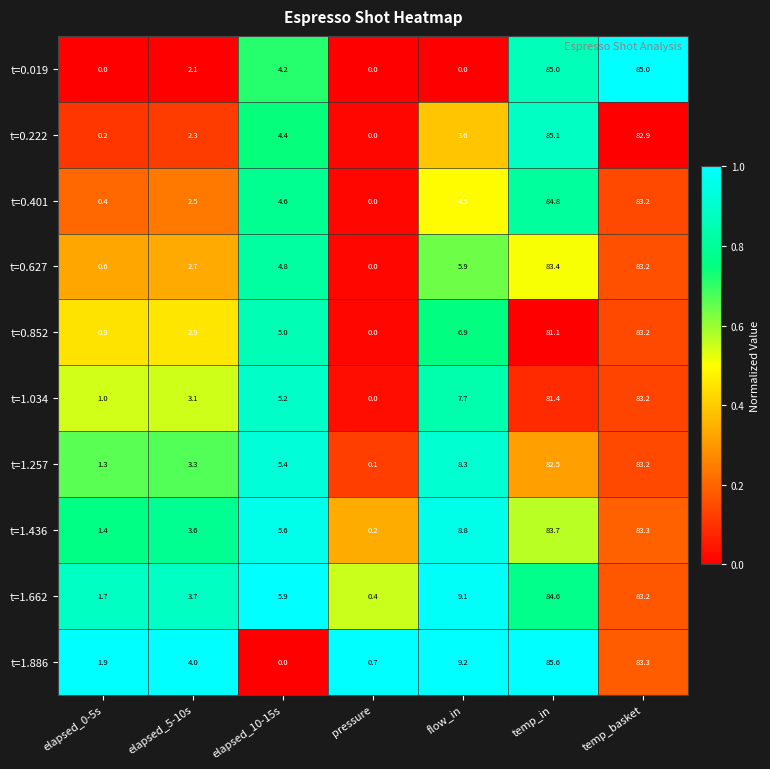

Rank the categories by t=0.401 value from highest to lowest.

temp_in, temp_basket, elapsed_10-15s, flow_in, elapsed_5-10s, elapsed_0-5s, pressure